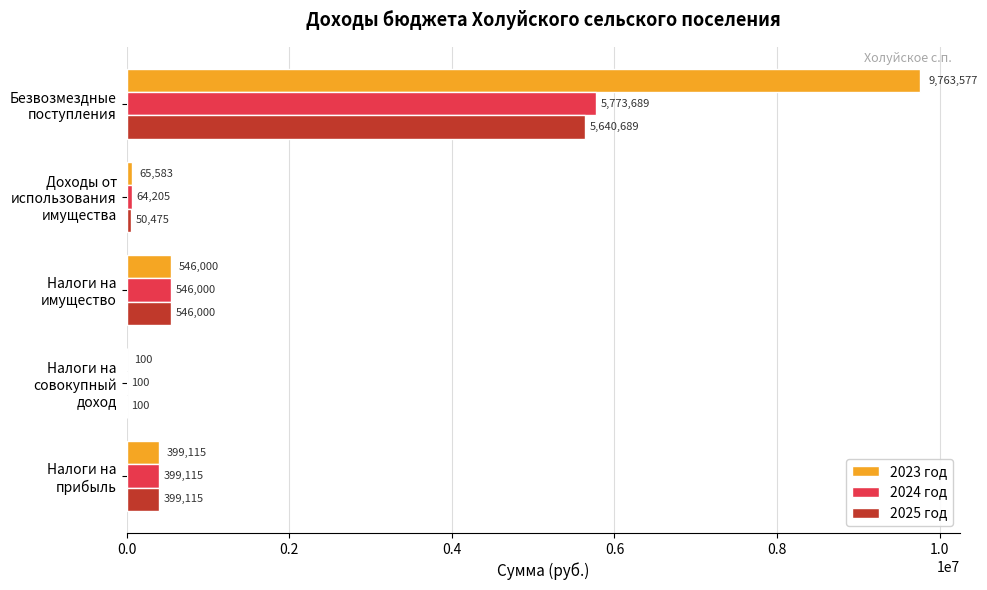

What is the total value across all series at Налоги на совокупный доход?

300.0